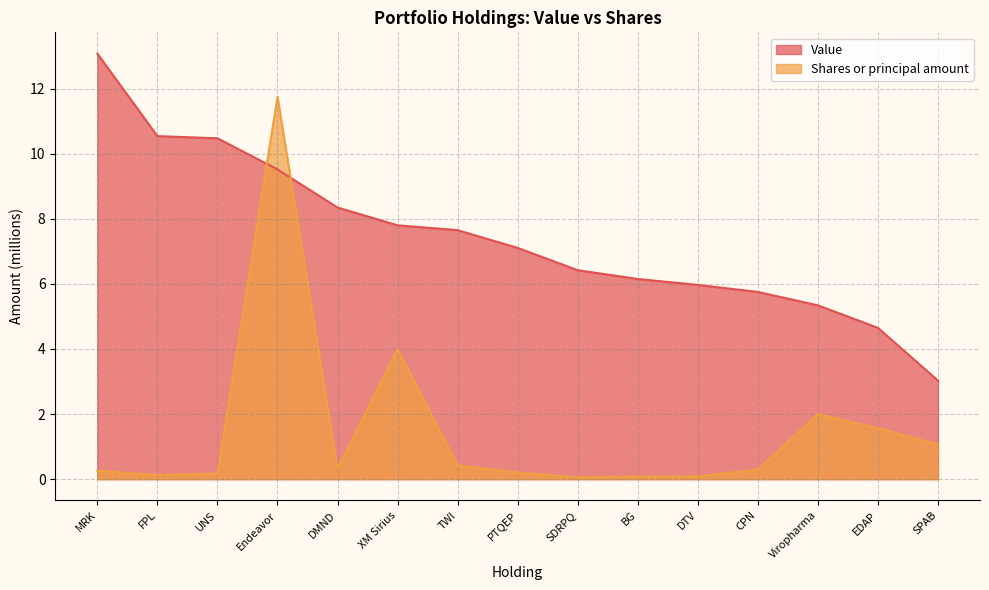

Rank the series by their maximum value, from lowest to highest.

Shares or principal amount, Value